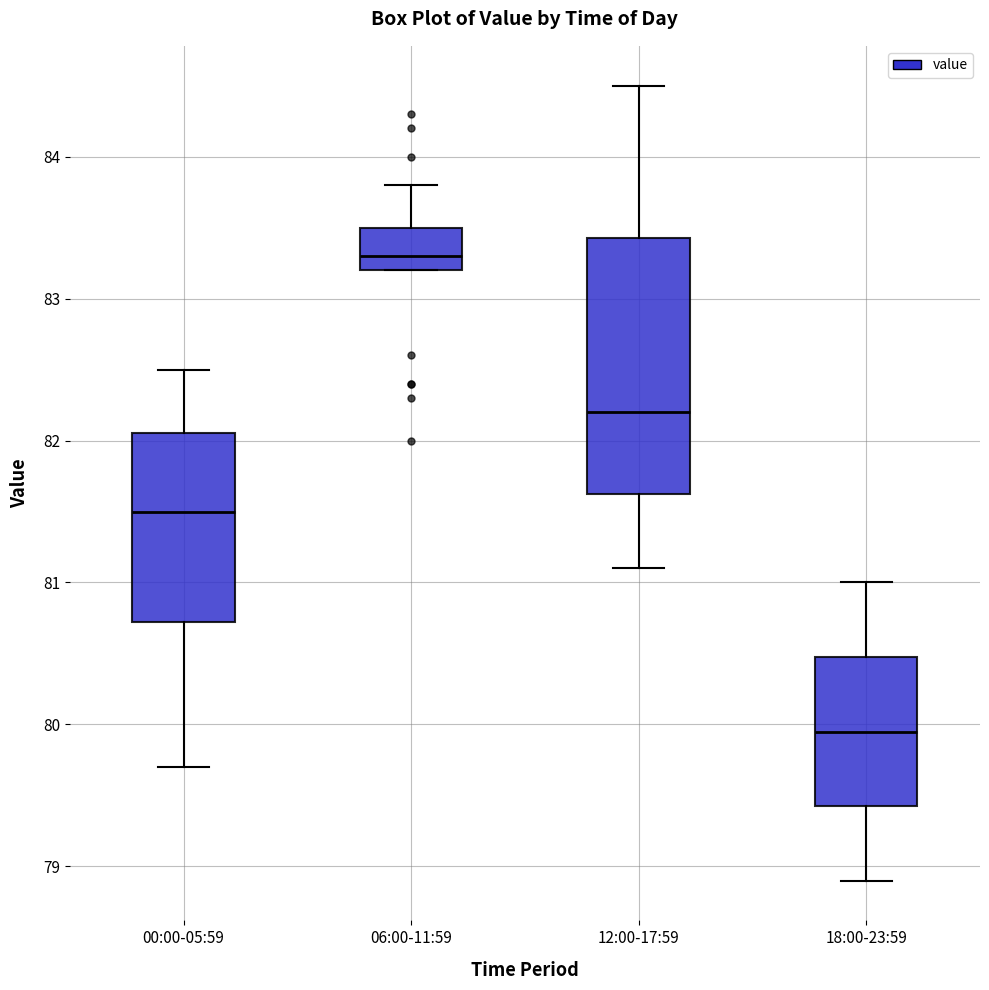

Comparing the boxes themselves (not the whiskers), which one is the tallest?

12:00-17:59